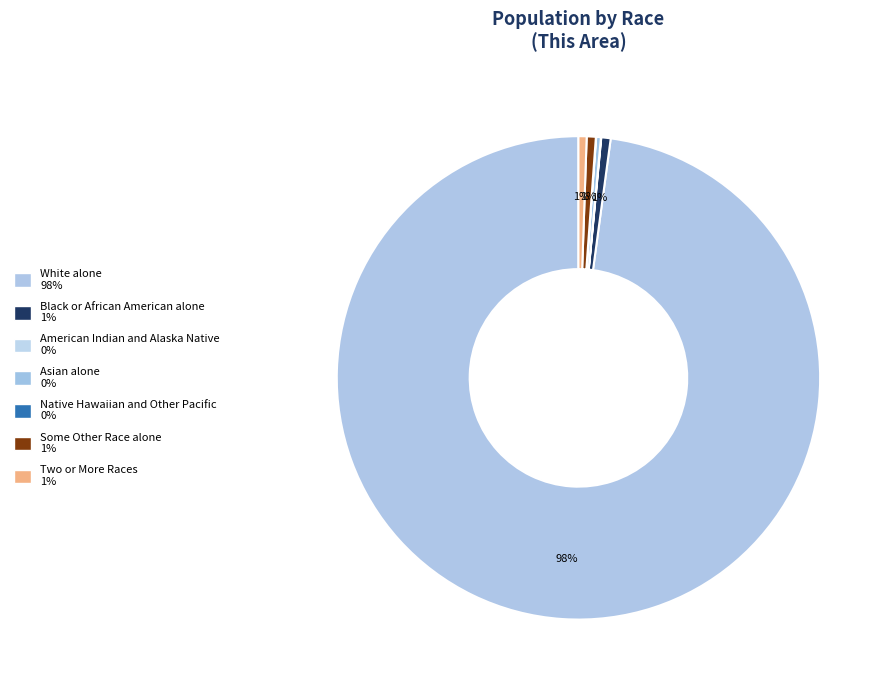

Which category accounts for the majority?

White alone